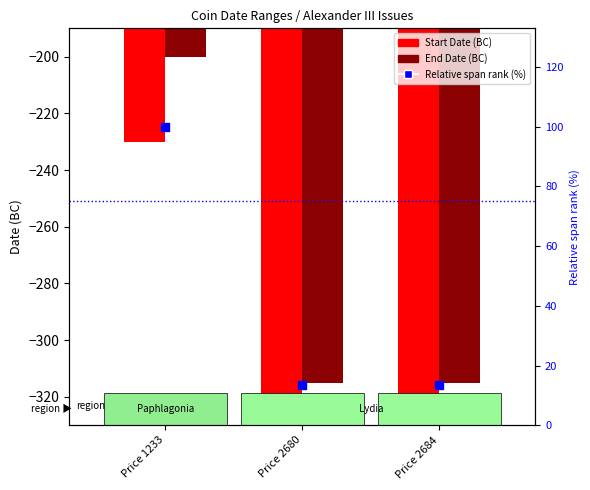

Which series has the largest total across all categories?

Relative span rank (%)